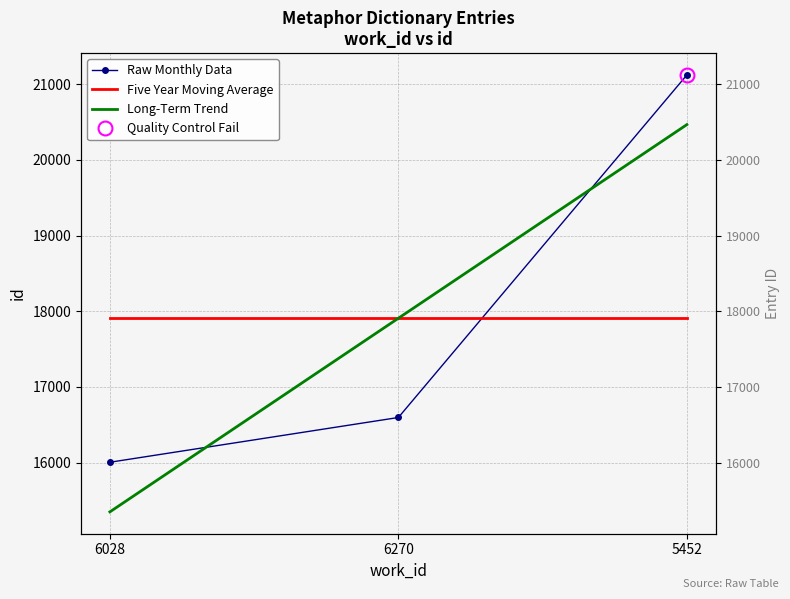

What is the sum of the Long-Term Trend values at 6270 and 5452?

38372.3